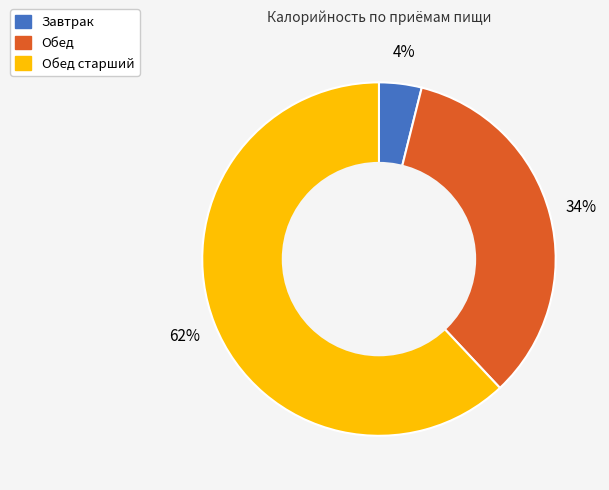

Is there any slice that represents more than half of the pie?

Yes